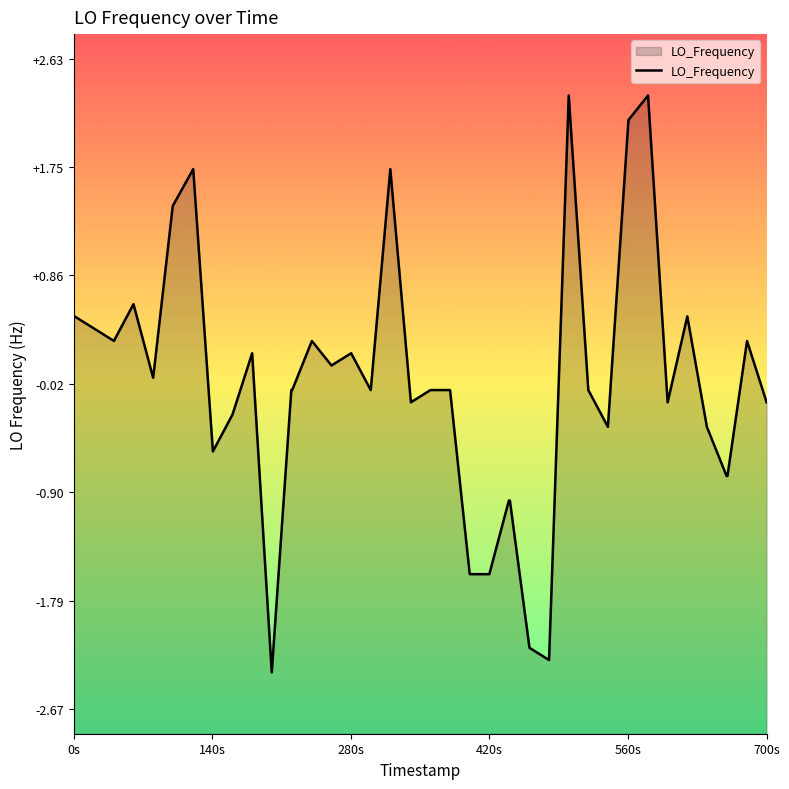

What is the maximum value shown in the chart?

2.3